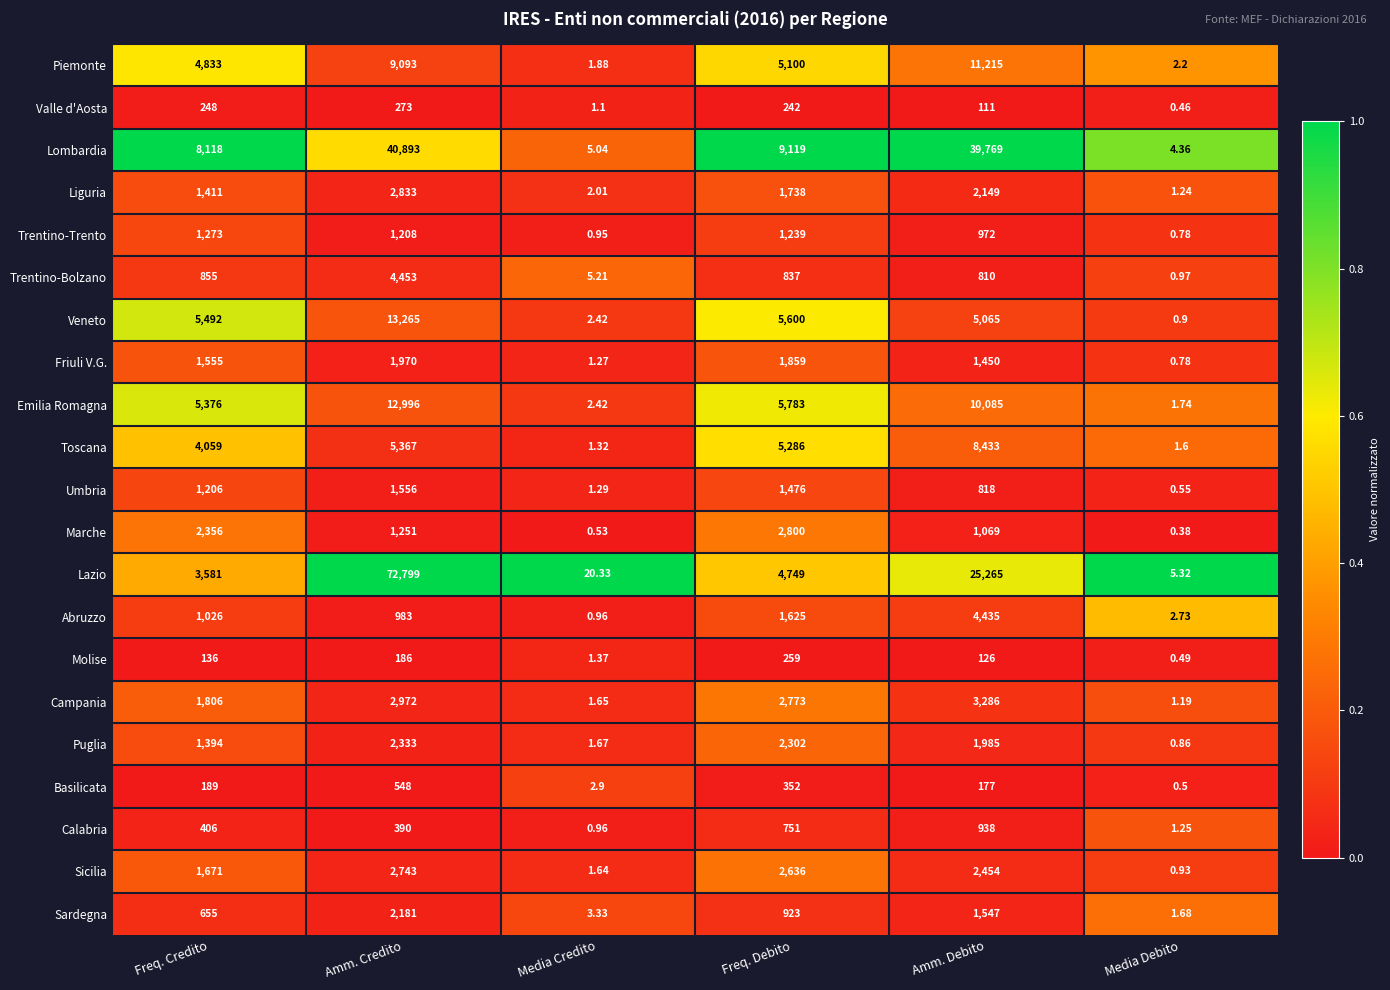

At Freq. Debito, list the series in order from smallest to largest.

Valle d'Aosta, Molise, Basilicata, Calabria, Trentino-Bolzano, Sardegna, Trentino-Trento, Umbria, Abruzzo, Liguria, Friuli V.G., Puglia, Sicilia, Campania, Marche, Lazio, Piemonte, Toscana, Veneto, Emilia Romagna, Lombardia